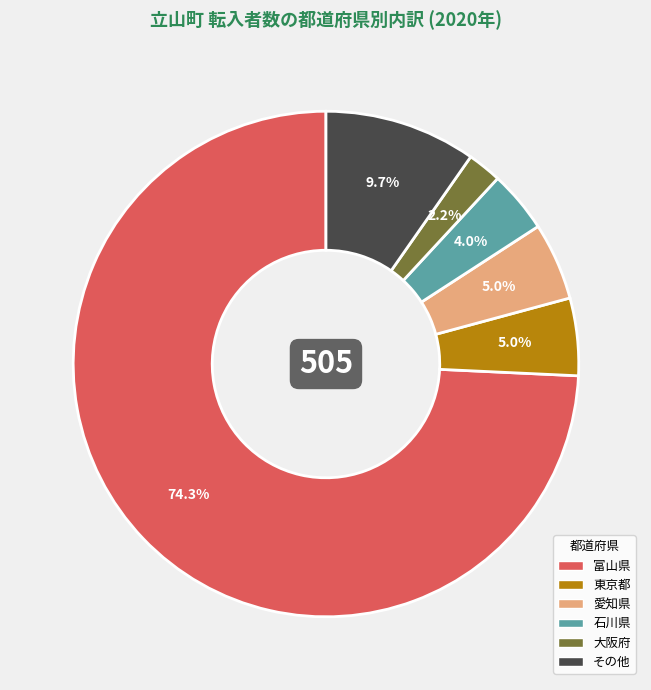

What is the ratio of the value at 大阪府 to the value at 東京都?

0.4